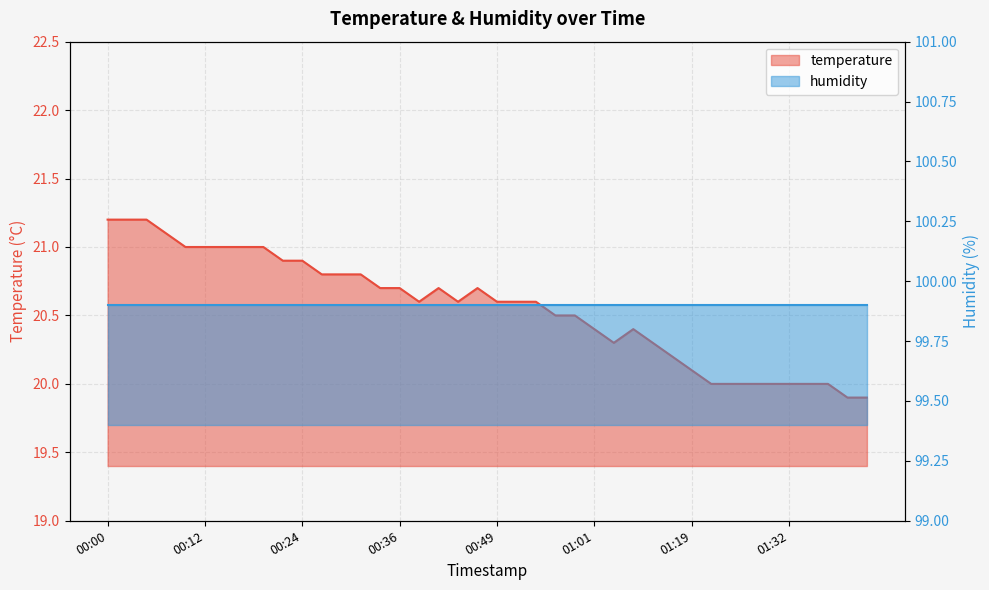

True or false: the data shows 9.7 at 01:42.

False